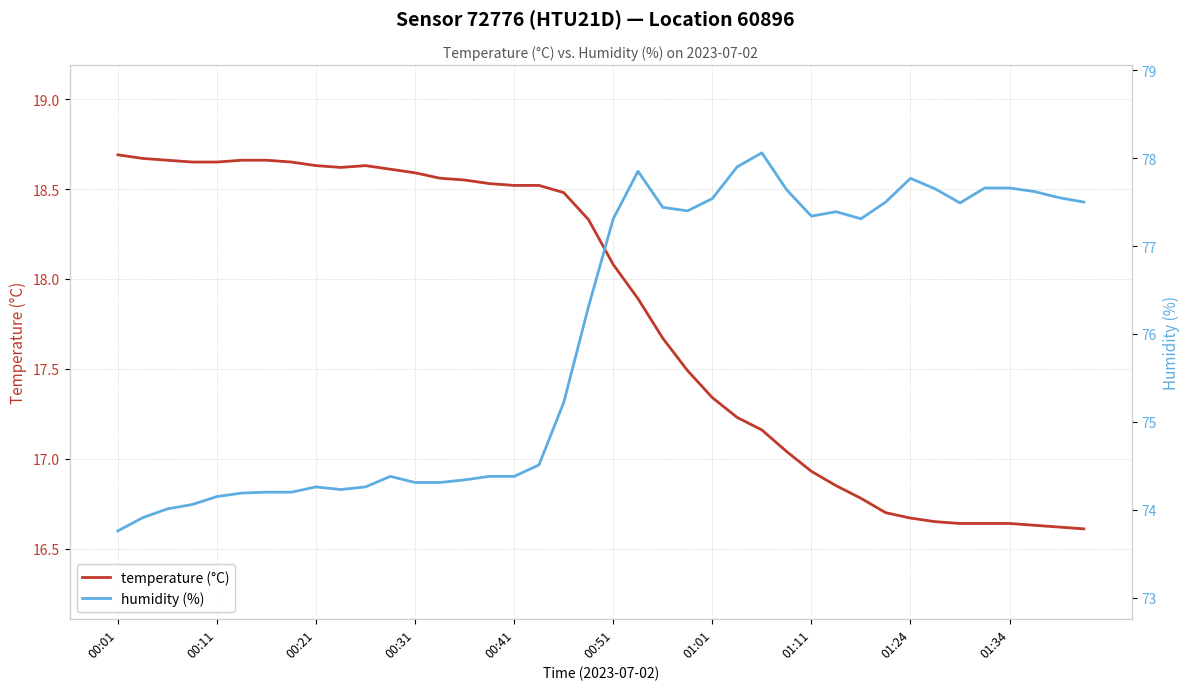

Is it true that temperature (°C) equals 16.7 at 01:24?

True